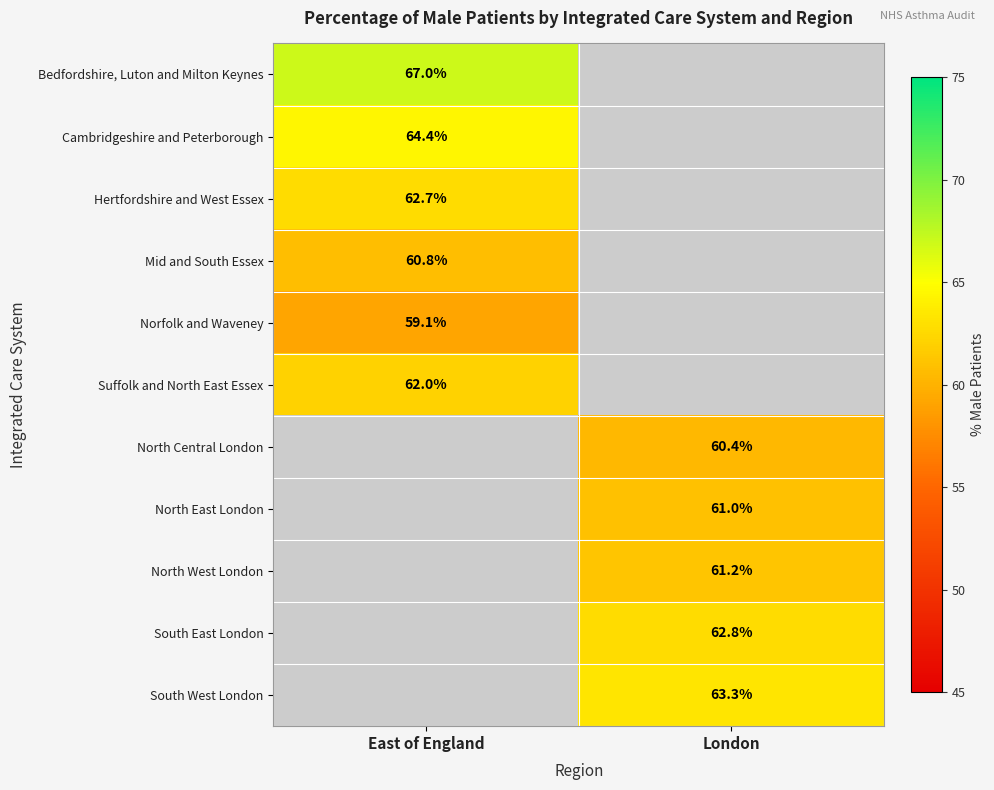

The North East London series shows 61.0 at London. True or false?

True